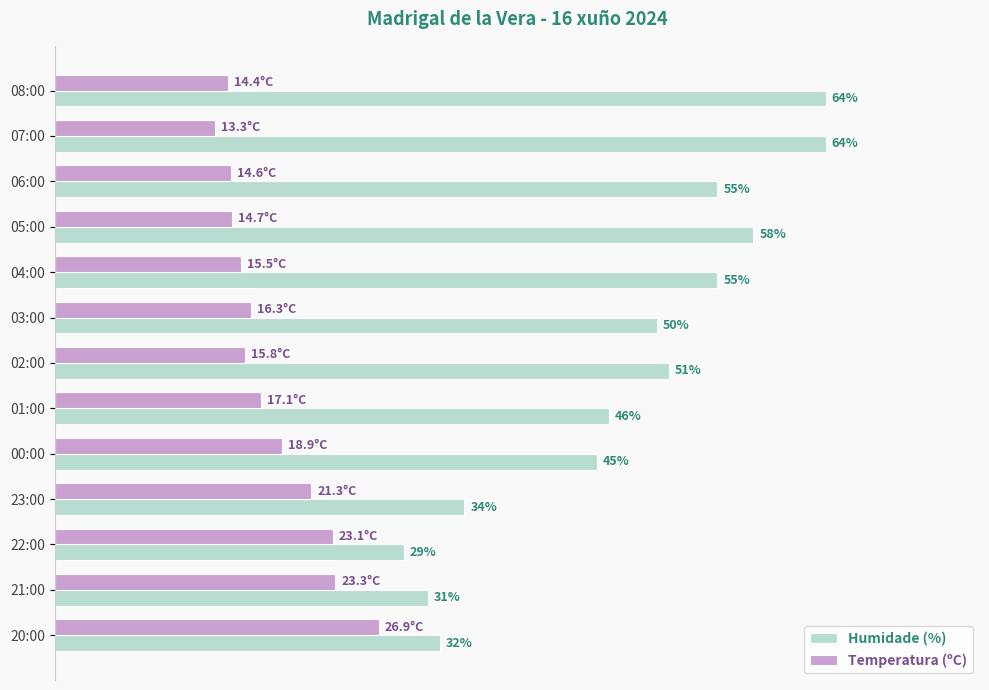

List the series in order of their peak value, lowest first.

Temperatura (ºC), Humidade (%)